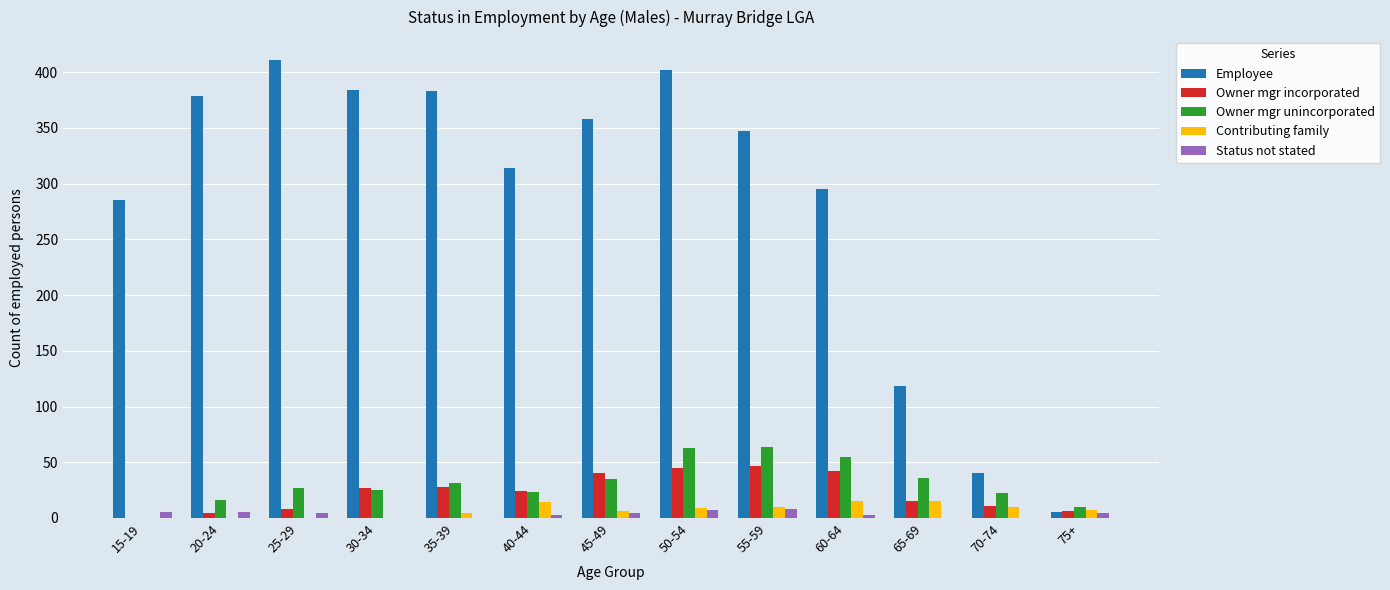

The value of Employee at 30-34 is 240. True or false?

False